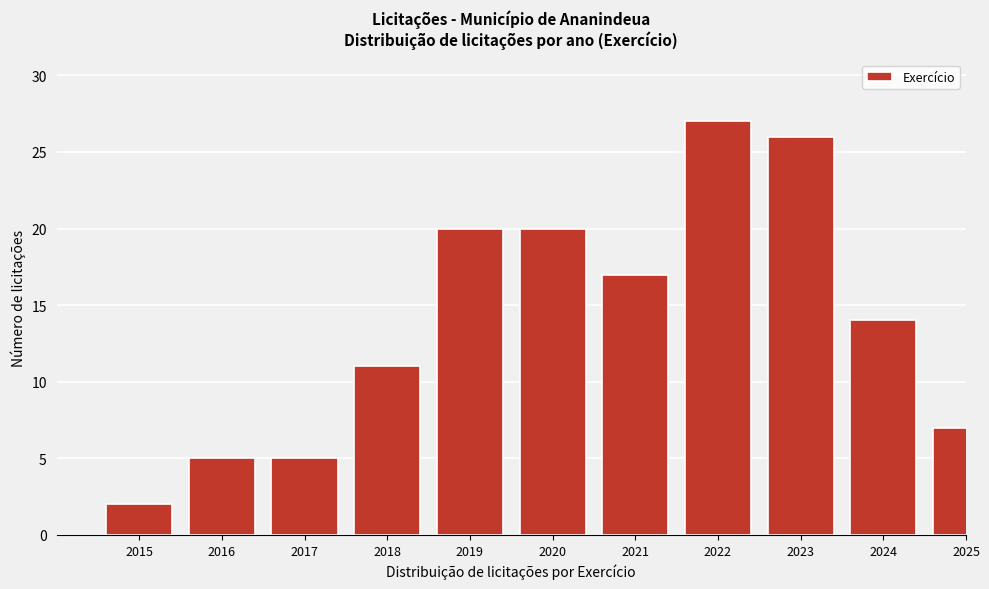

Reading left to right, list all the values displayed in this chart.

2	5	5	11	20	20	17	27	26	14	7